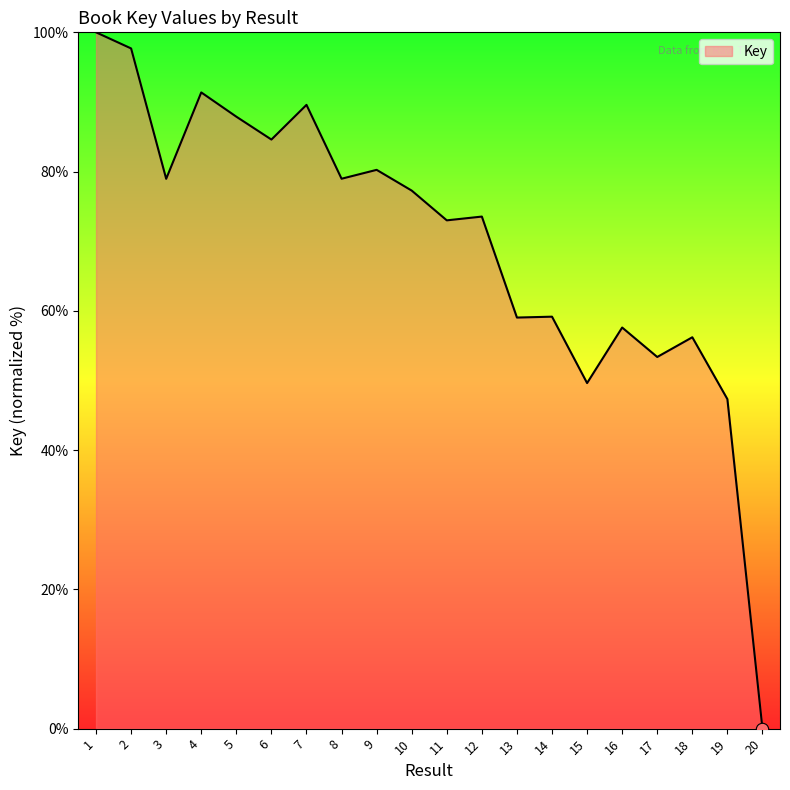

Approximately how many times larger is the value at 15 compared to 16?

0.9